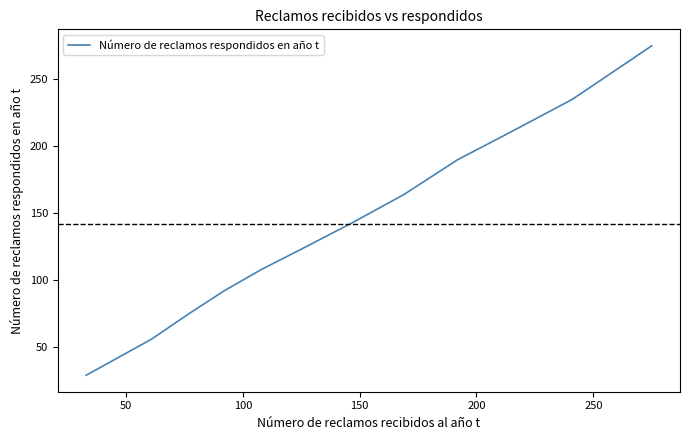

What is the maximum value shown in the chart?

275